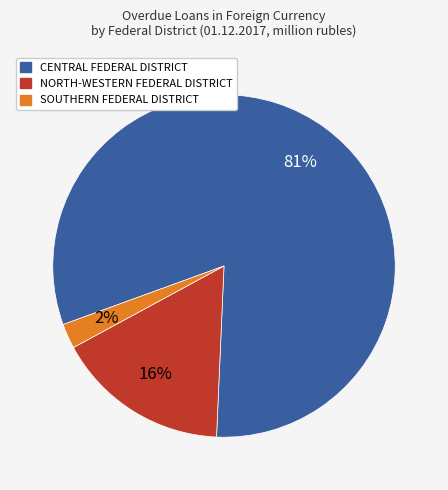

To the nearest percent, what portion does NORTH-WESTERN FEDERAL DISTRICT represent?

16%